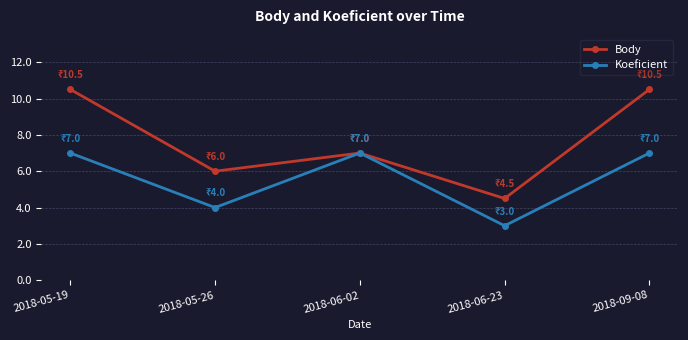

Is the value of Koeficient at 2018-09-08 greater than the value of Body at 2018-05-26?

Yes